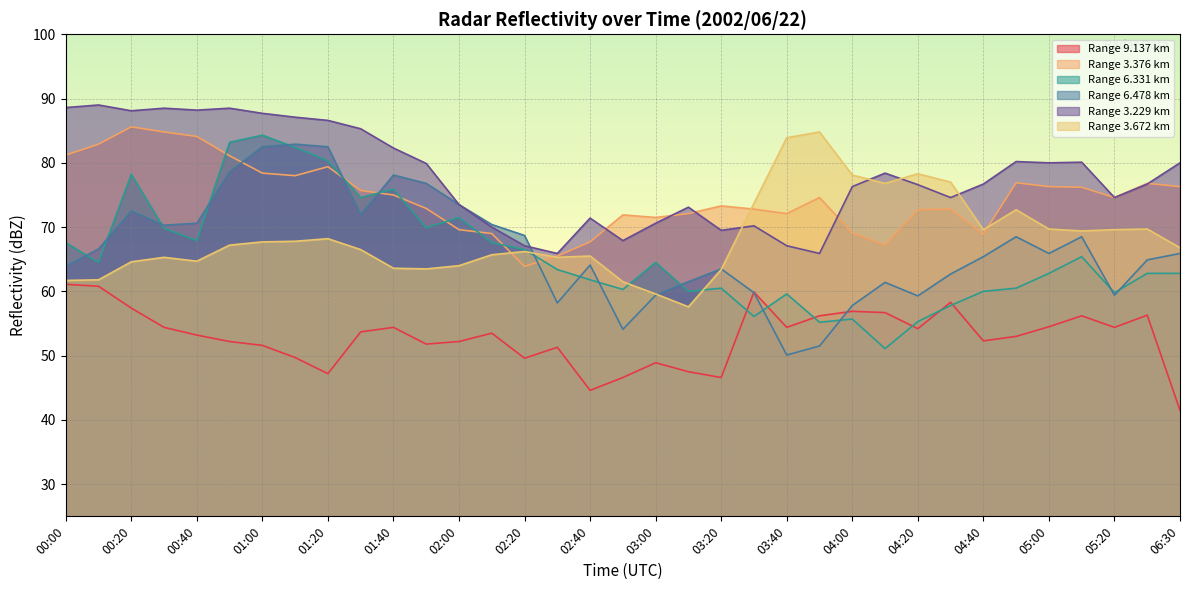

Which series has the widest spread of values?

6.331